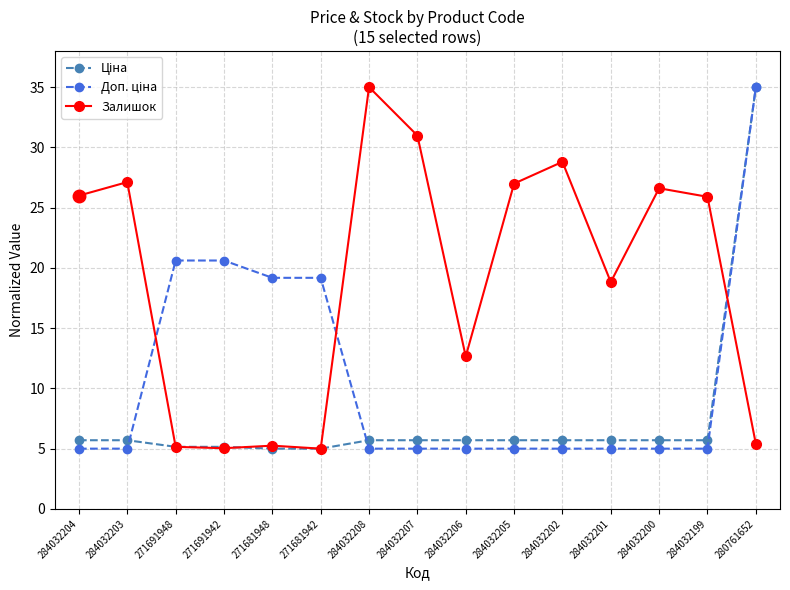

The value of Залишок at 271691948 is 7.5. True or false?

False